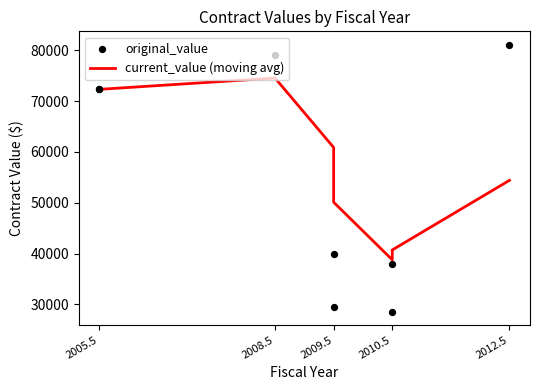

Which series reaches the maximum Y coordinate?

original_value